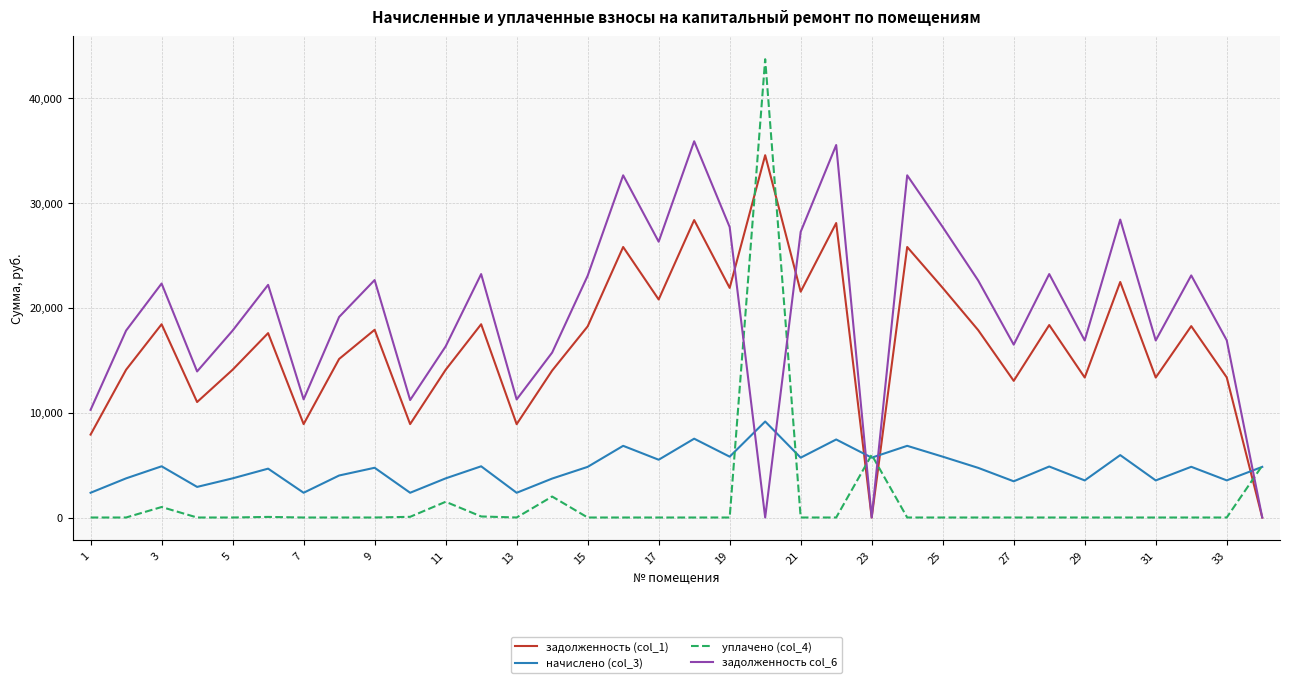

What is the highest value of the начислено (col_3) series?

9158.2